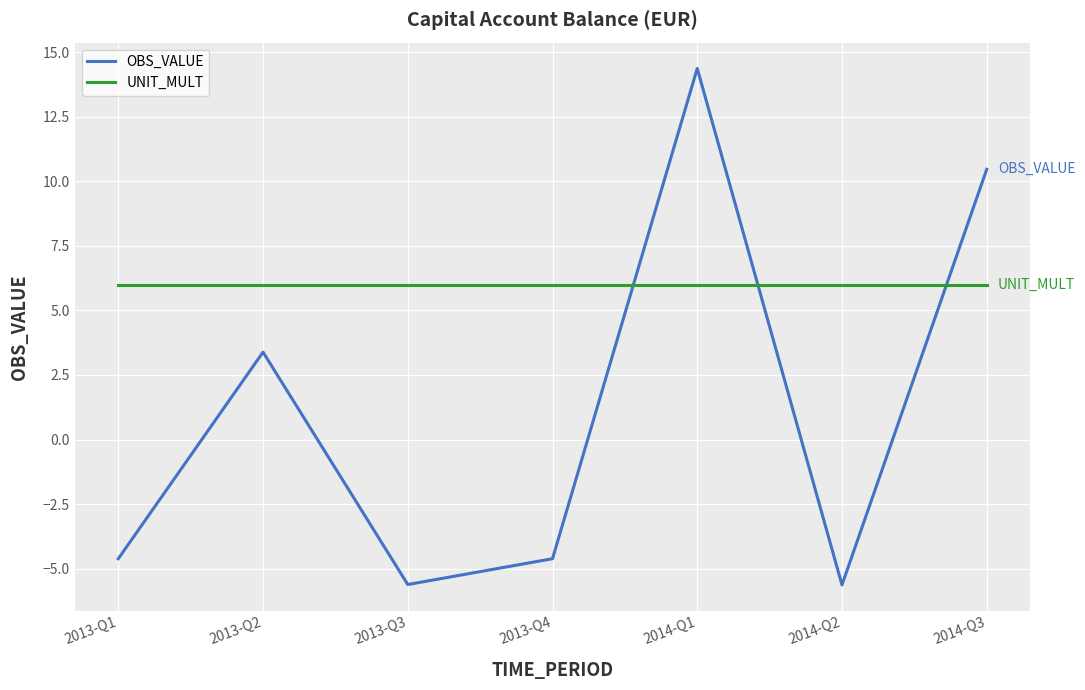

Is the value of UNIT_MULT at 2013-Q2 greater than the value of OBS_VALUE at 2013-Q4?

Yes